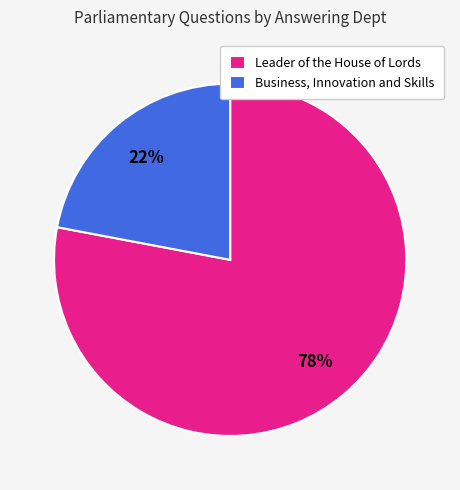

How many slices are in this pie chart?

2